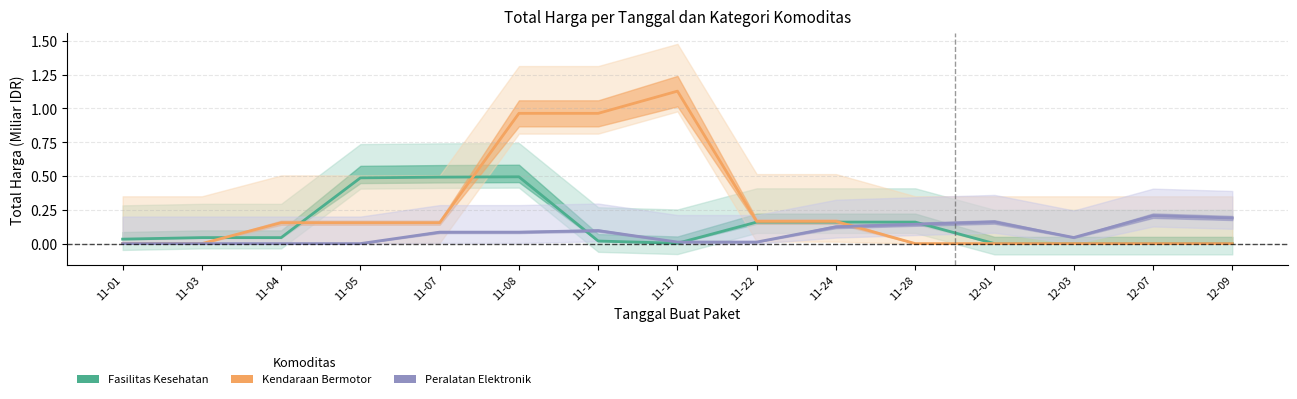

Is the value of Kendaraan Bermotor at 11-07 greater than the value of Peralatan Elektronik at 12-09?

No